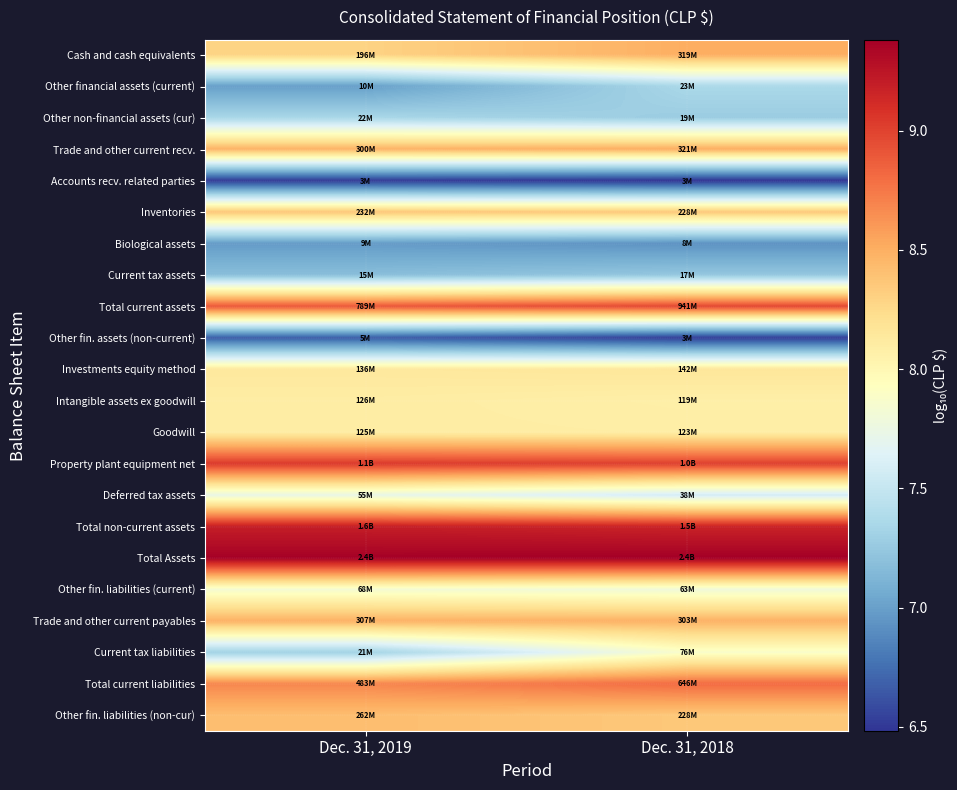

Reading left to right, extract all data points from this chart.

Cash and cash equivalents: Dec. 31, 2019=8.3	Dec. 31, 2018=8.5
Other financial assets (current): Dec. 31, 2019=7.0	Dec. 31, 2018=7.4
Other non-financial assets (cur): Dec. 31, 2019=7.4	Dec. 31, 2018=7.3
Trade and other current recv.: Dec. 31, 2019=8.5	Dec. 31, 2018=8.5
Accounts recv. related parties: Dec. 31, 2019=6.5	Dec. 31, 2018=6.5
Inventories: Dec. 31, 2019=8.4	Dec. 31, 2018=8.4
Biological assets: Dec. 31, 2019=7.0	Dec. 31, 2018=6.9
Current tax assets: Dec. 31, 2019=7.2	Dec. 31, 2018=7.2
Total current assets: Dec. 31, 2019=8.9	Dec. 31, 2018=9.0
Other fin. assets (non-current): Dec. 31, 2019=6.7	Dec. 31, 2018=6.5
Investments equity method: Dec. 31, 2019=8.1	Dec. 31, 2018=8.2
Intangible assets ex goodwill: Dec. 31, 2019=8.1	Dec. 31, 2018=8.1
Goodwill: Dec. 31, 2019=8.1	Dec. 31, 2018=8.1
Property plant equipment net: Dec. 31, 2019=9.0	Dec. 31, 2018=9.0
Deferred tax assets: Dec. 31, 2019=7.7	Dec. 31, 2018=7.6
Total non-current assets: Dec. 31, 2019=9.2	Dec. 31, 2018=9.2
Total Assets: Dec. 31, 2019=9.4	Dec. 31, 2018=9.4
Other fin. liabilities (current): Dec. 31, 2019=7.8	Dec. 31, 2018=7.8
Trade and other current payables: Dec. 31, 2019=8.5	Dec. 31, 2018=8.5
Current tax liabilities: Dec. 31, 2019=7.3	Dec. 31, 2018=7.9
Total current liabilities: Dec. 31, 2019=8.7	Dec. 31, 2018=8.8
Other fin. liabilities (non-cur): Dec. 31, 2019=8.4	Dec. 31, 2018=8.4